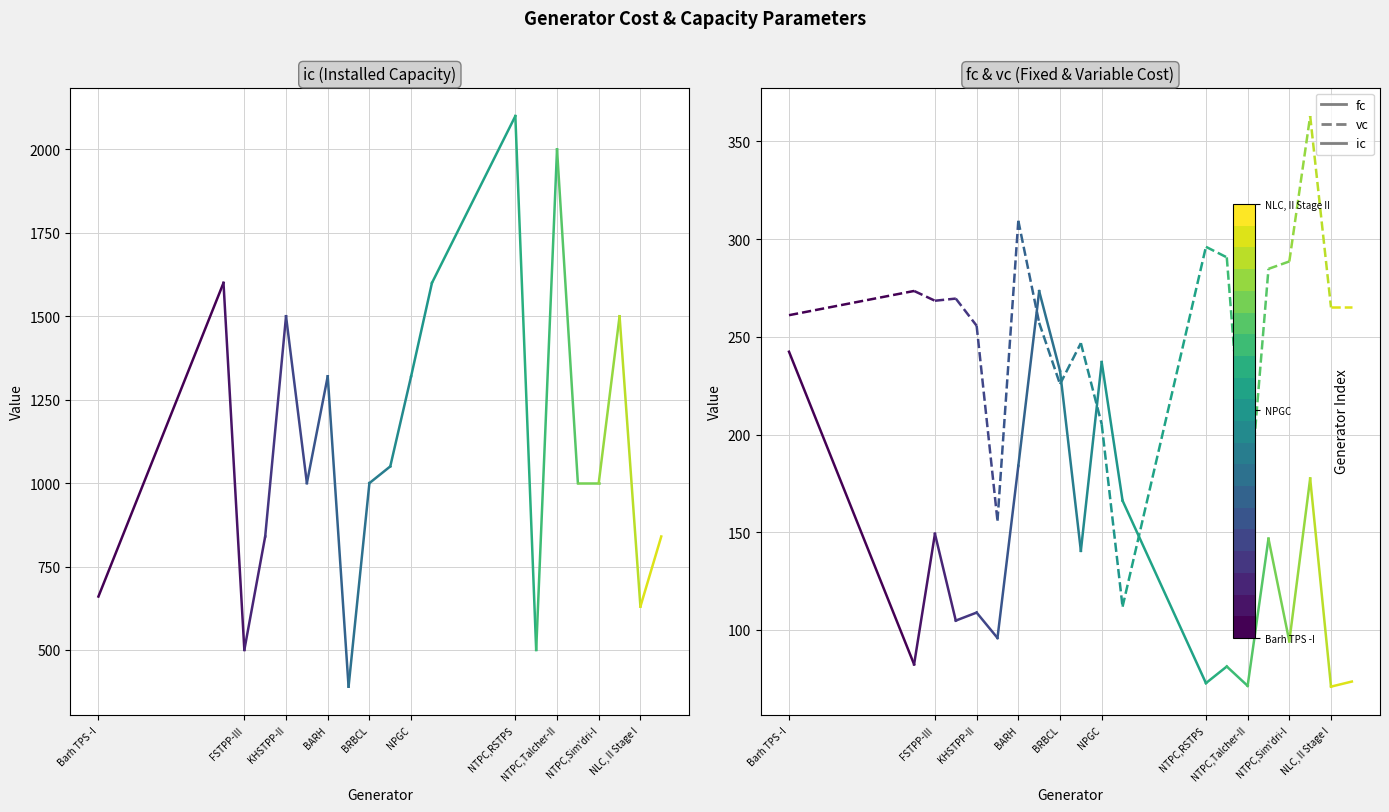

What is the approximate value of vc at Barh TPS -I?

261.1